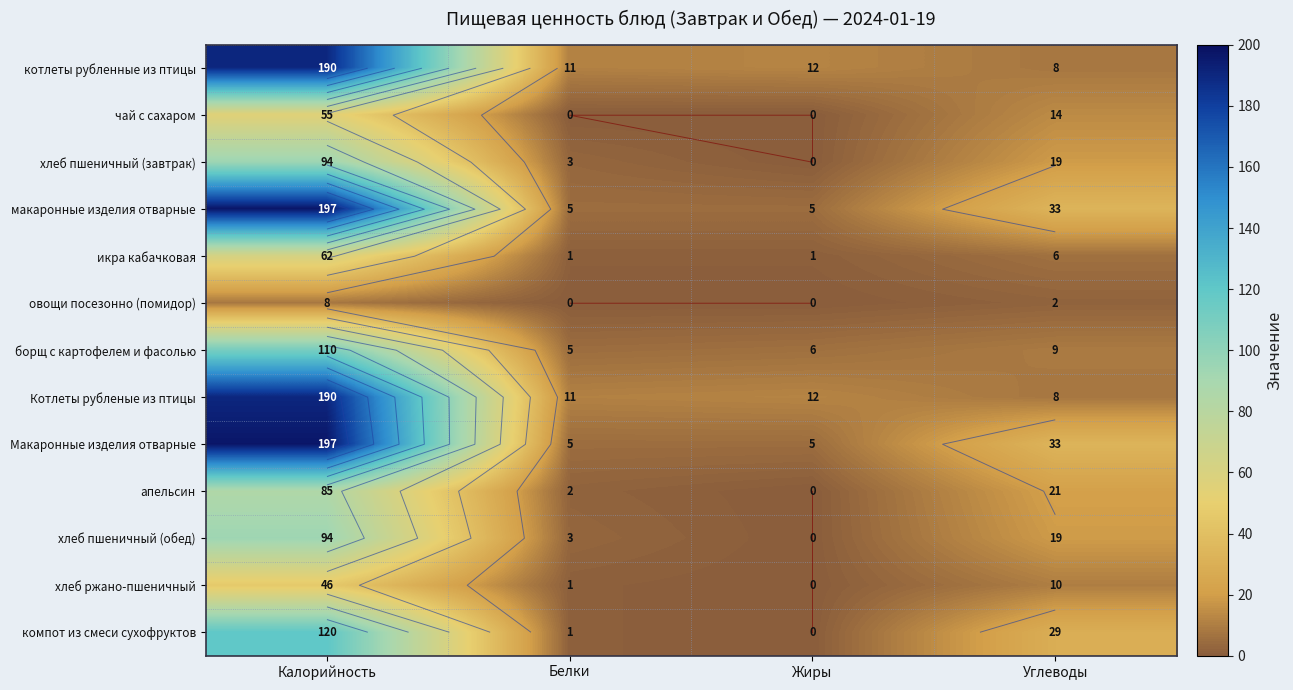

What is the spread (max minus min) of values at Калорийность?

189